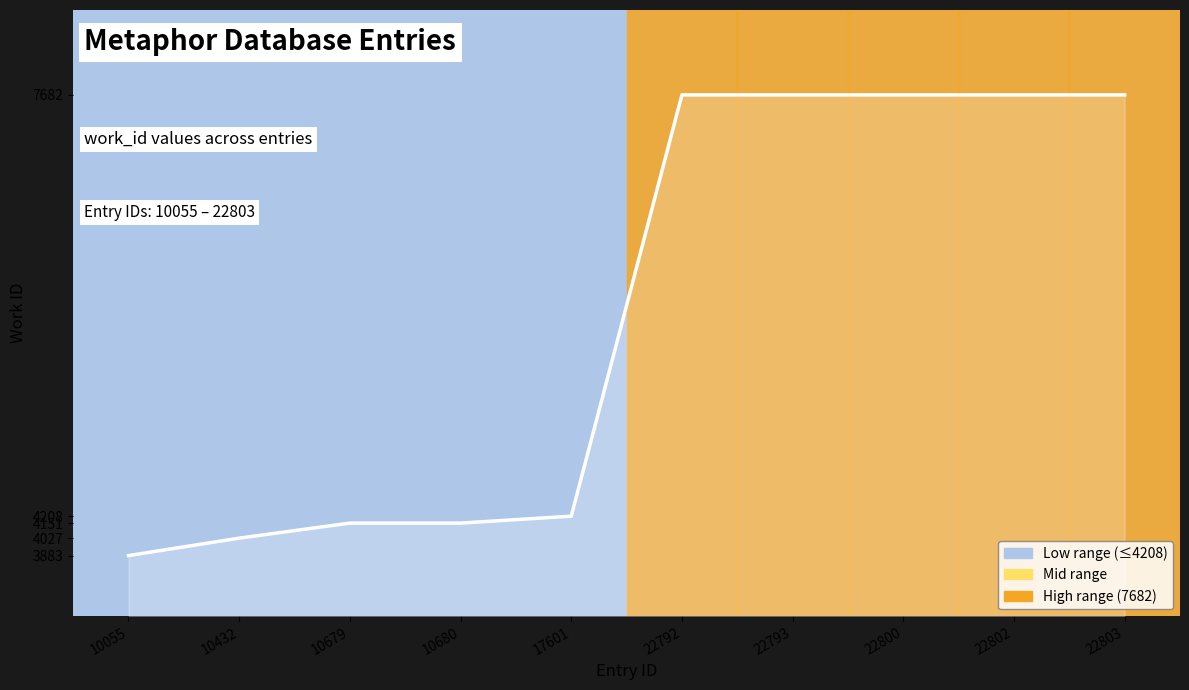

What is the approximate value at 22802?

7682